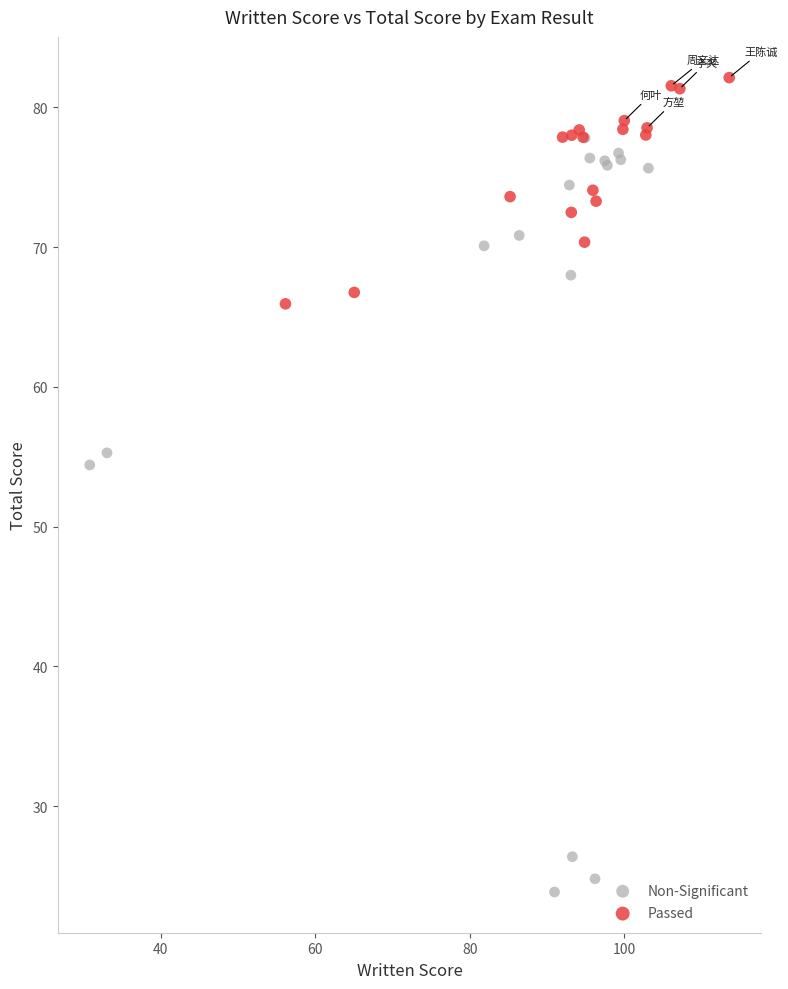

Which series has the widest spread of Y values?

Non-Significant